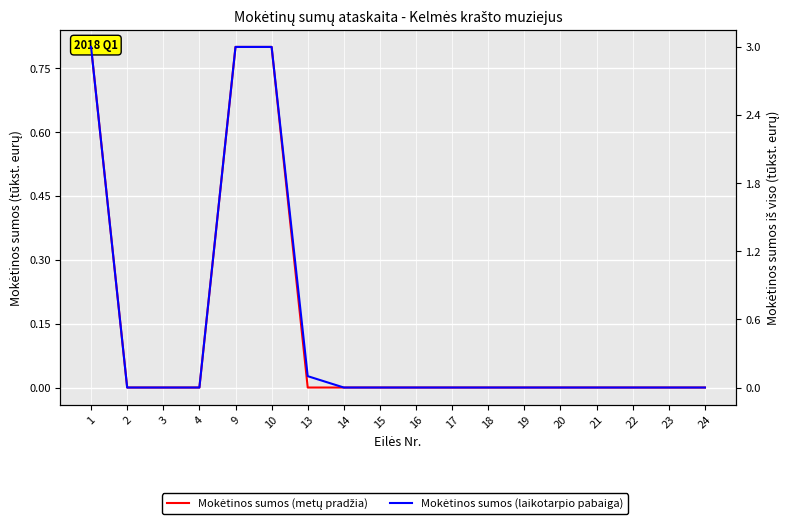

Count the number of data series in this chart.

2